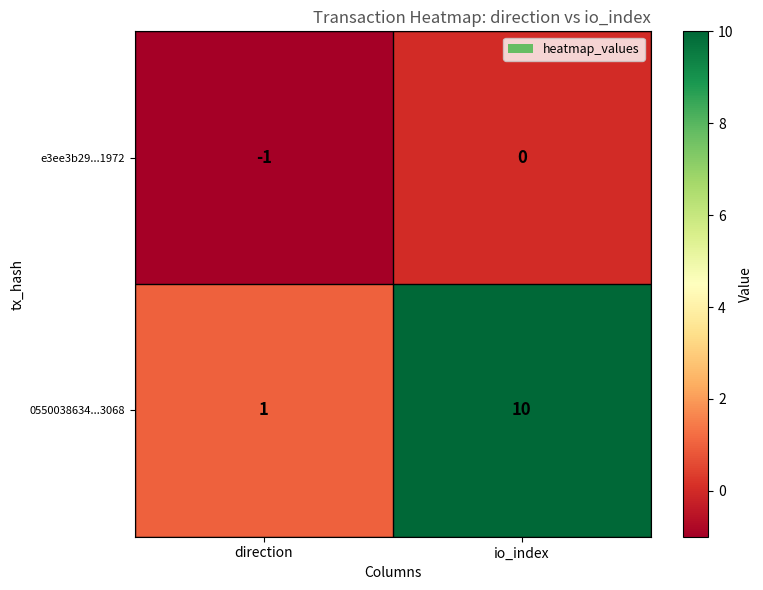

At which label is e3ee3b29...1972 closest to 0?

io_index